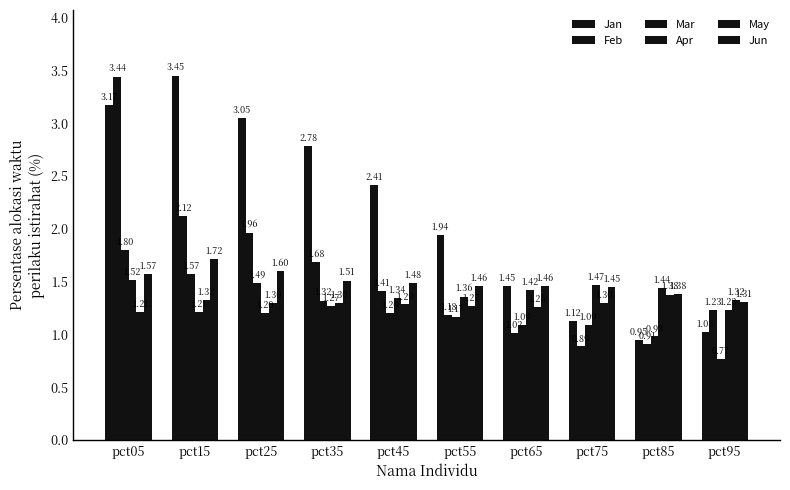

What is the value of the Mar bar at the 2nd from the left?

1.6